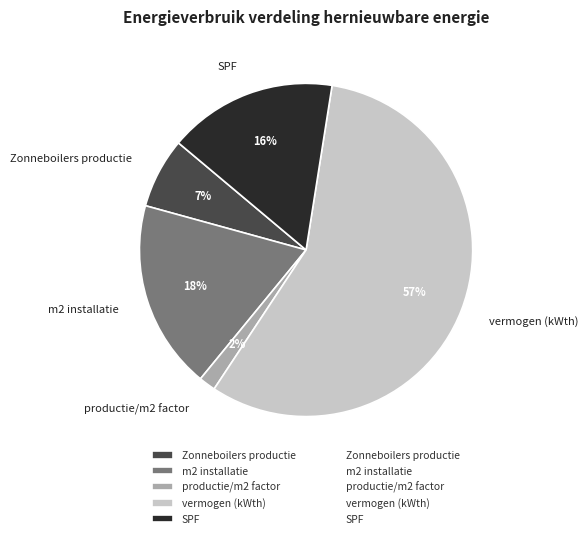

What is the largest slice in the pie chart?

vermogen (kWth)